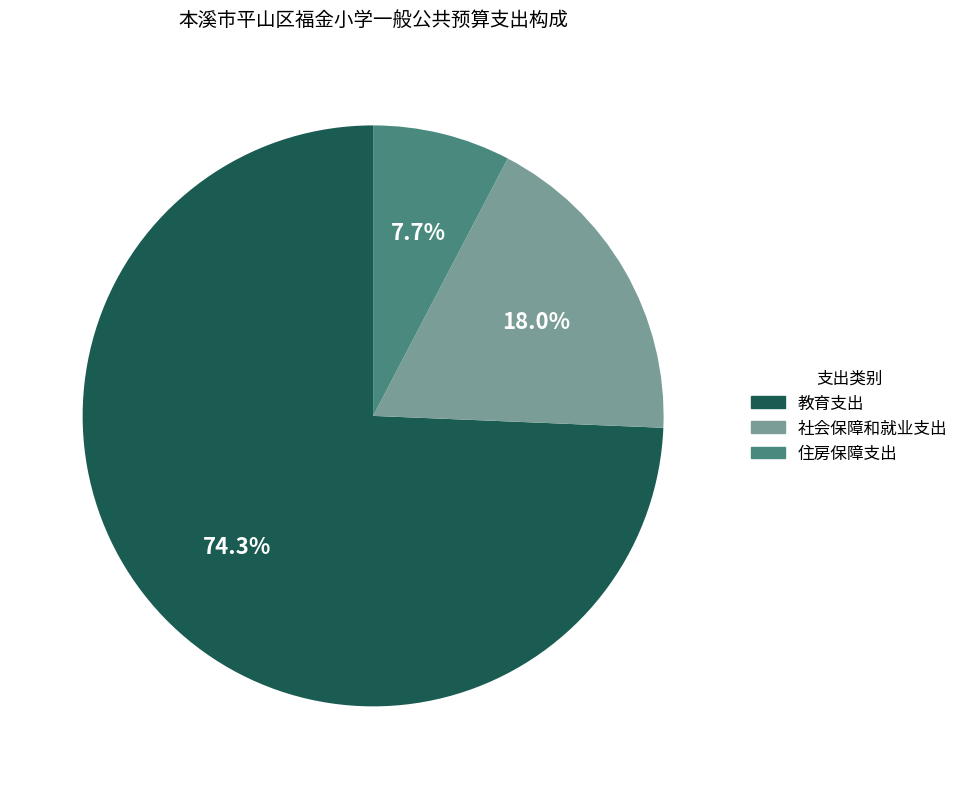

To the nearest percent, what portion does 社会保障和就业支出 represent?

18%